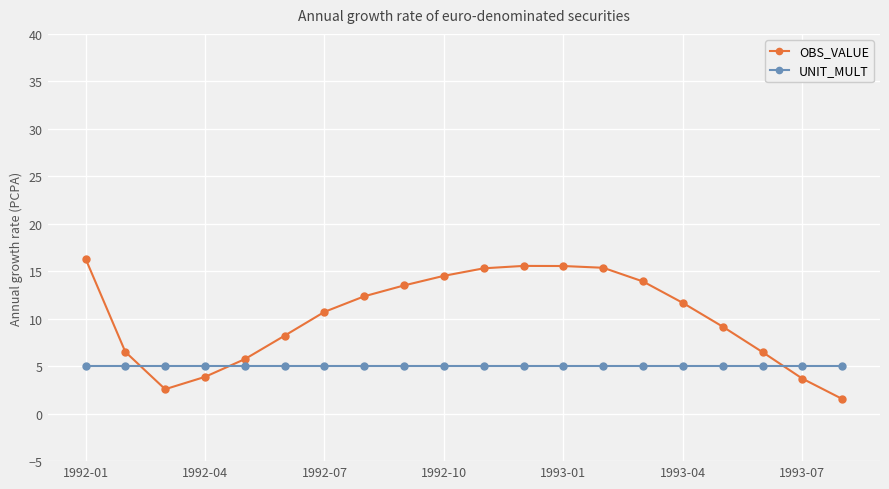

How many intersections are there between UNIT_MULT and OBS_VALUE?

3